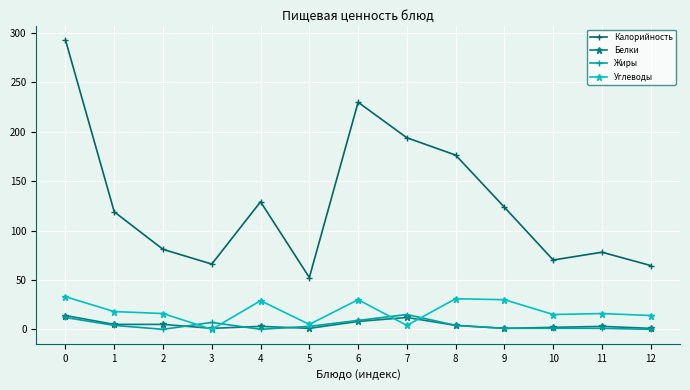

What is the highest value of the Калорийность series?

293.0